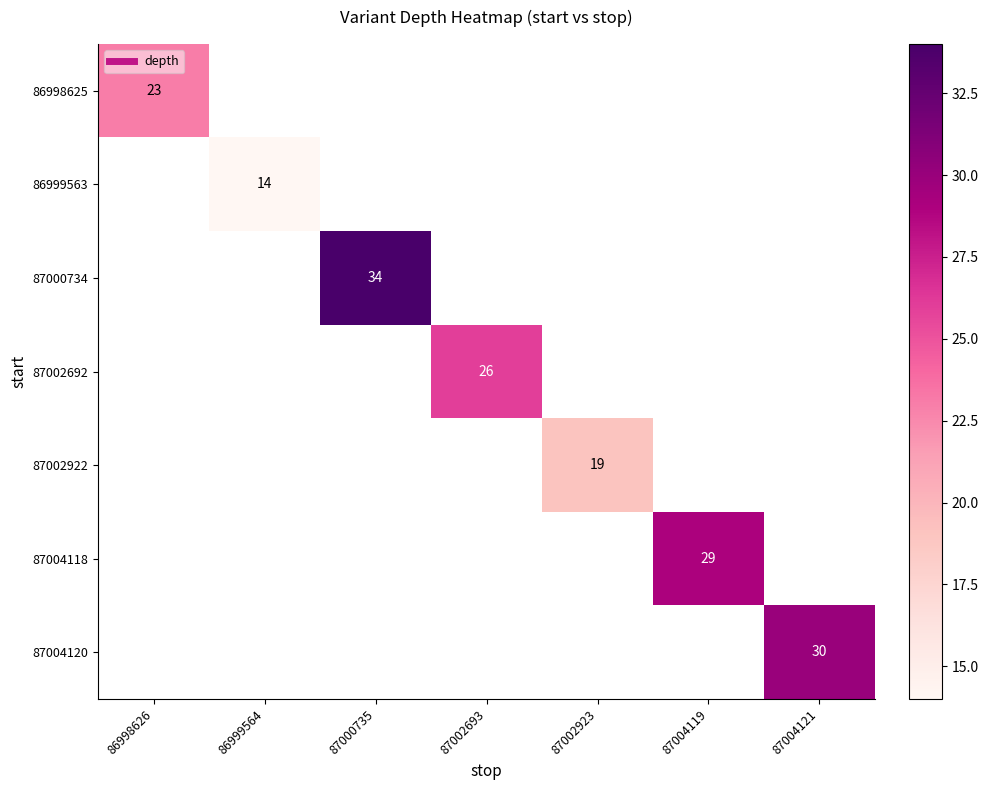

At which category does the chart reach its minimum across all series?

86999564